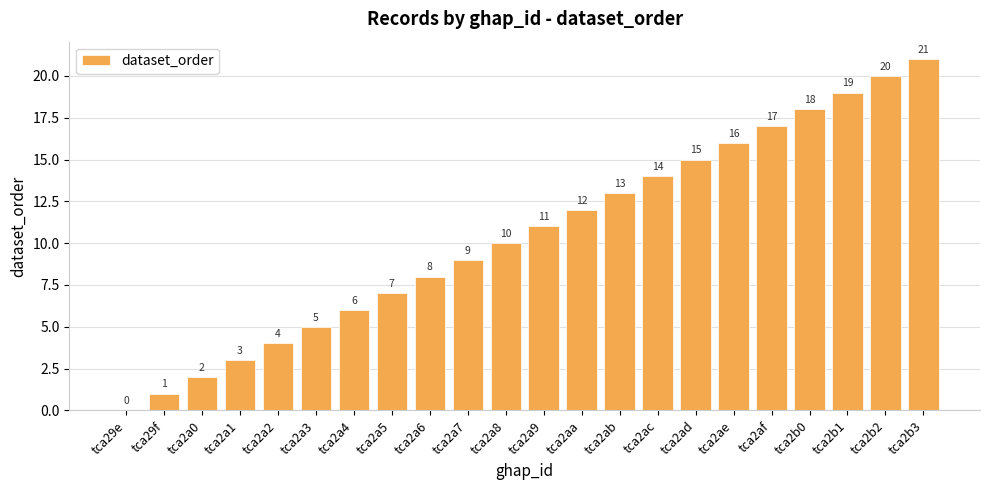

The value at tca2ac is 14. True or false?

True